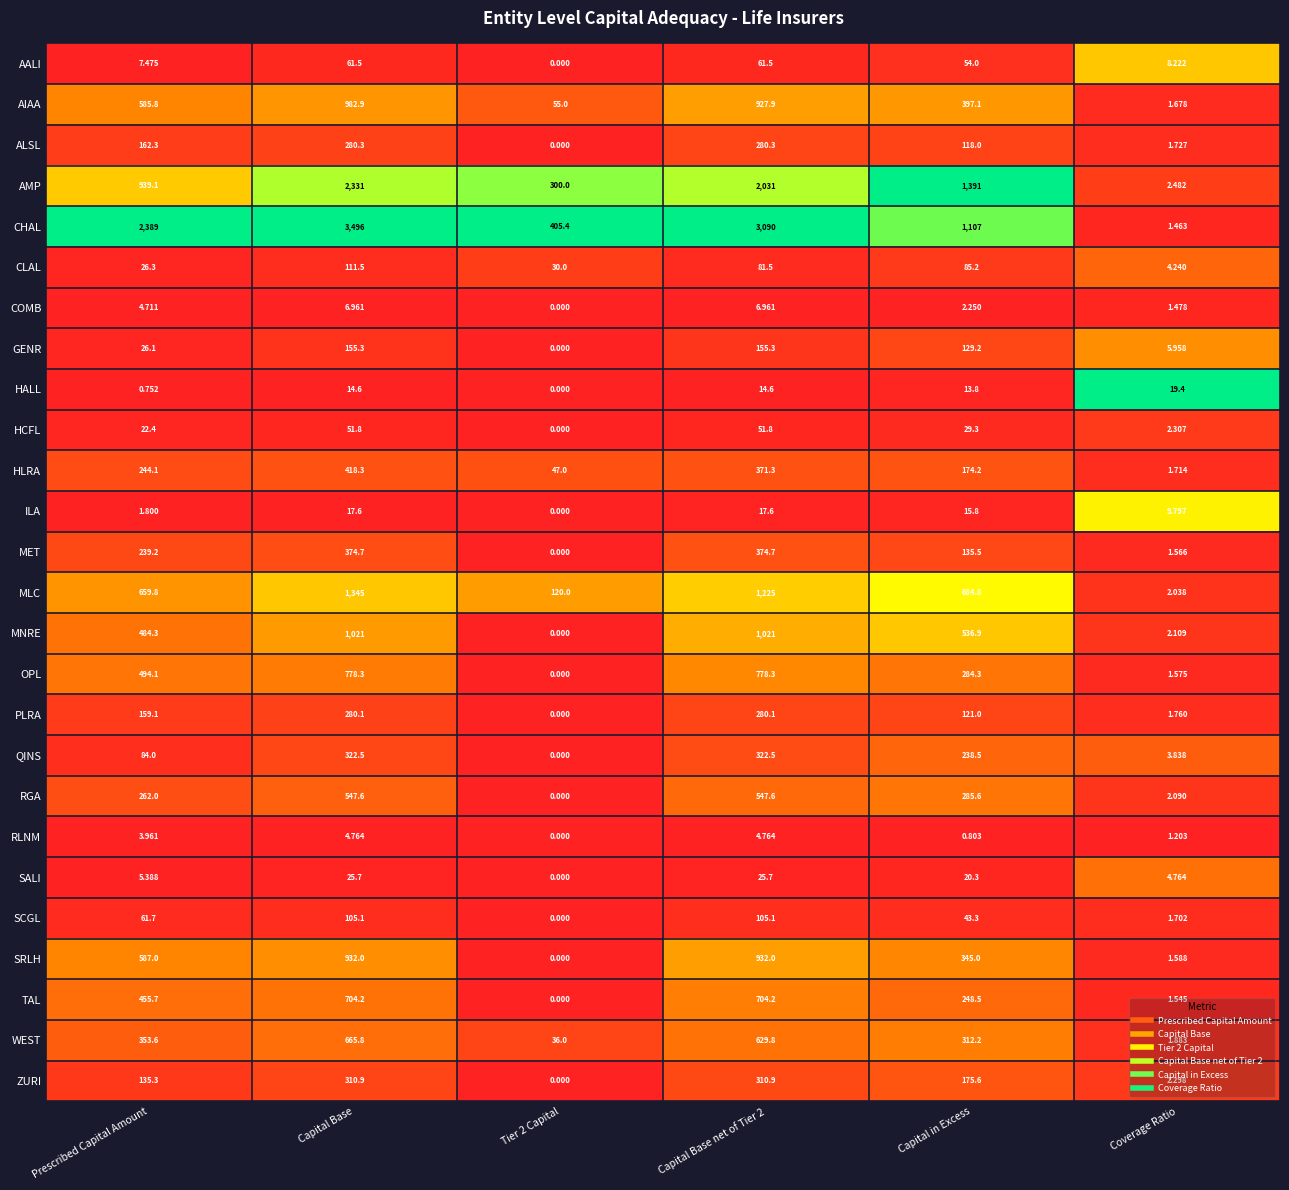

How many categories are shown in the chart?

6